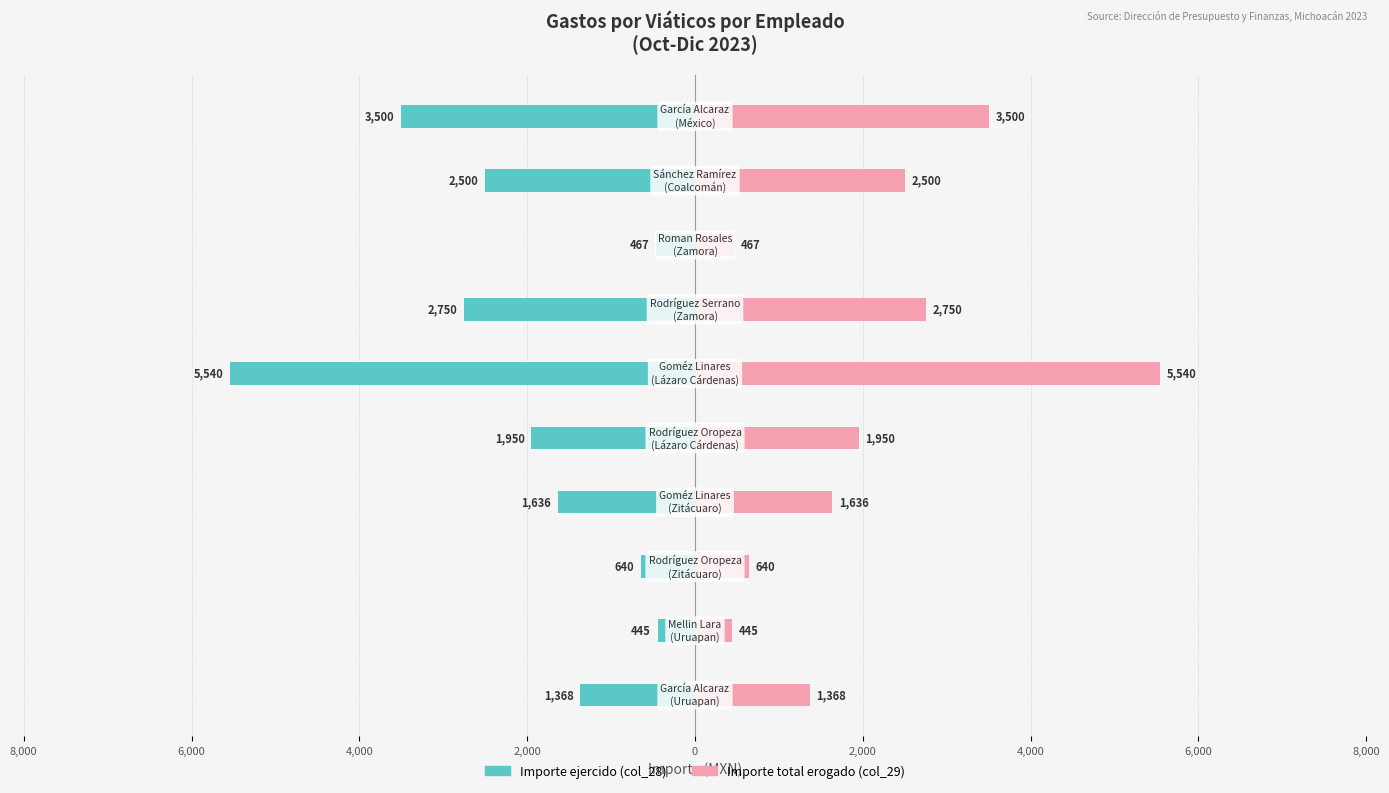

Reading left to right, list all the values displayed in this chart.

Importe ejercido (col_28): -1368.0	-445.0	-640.0	-1636.0	-1950.0	-5540.0	-2750.0	-467.0	-2500.0	-3500.0
Importe total erogado (col_29): 1368.0	445.0	640.0	1636.0	1950.0	5540.0	2750.0	467.0	2500.0	3500.0